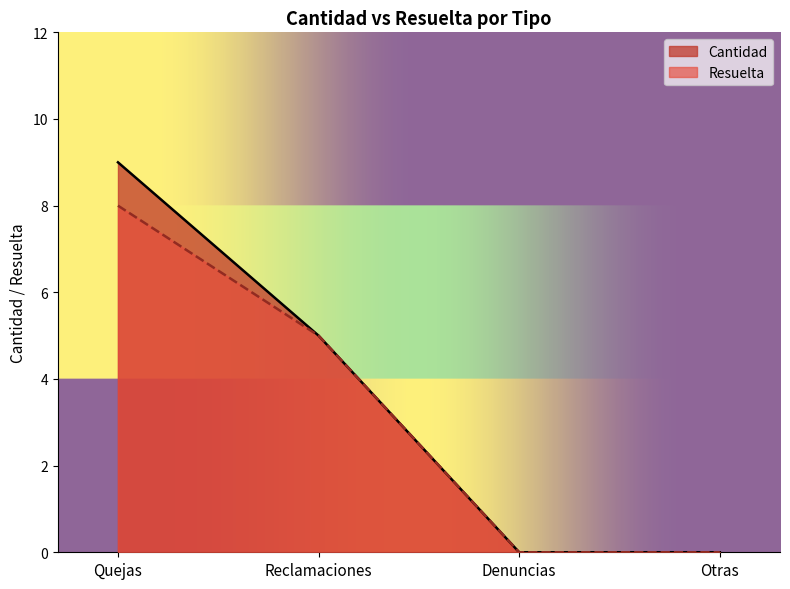

At which category is the sum across all series the highest?

Quejas